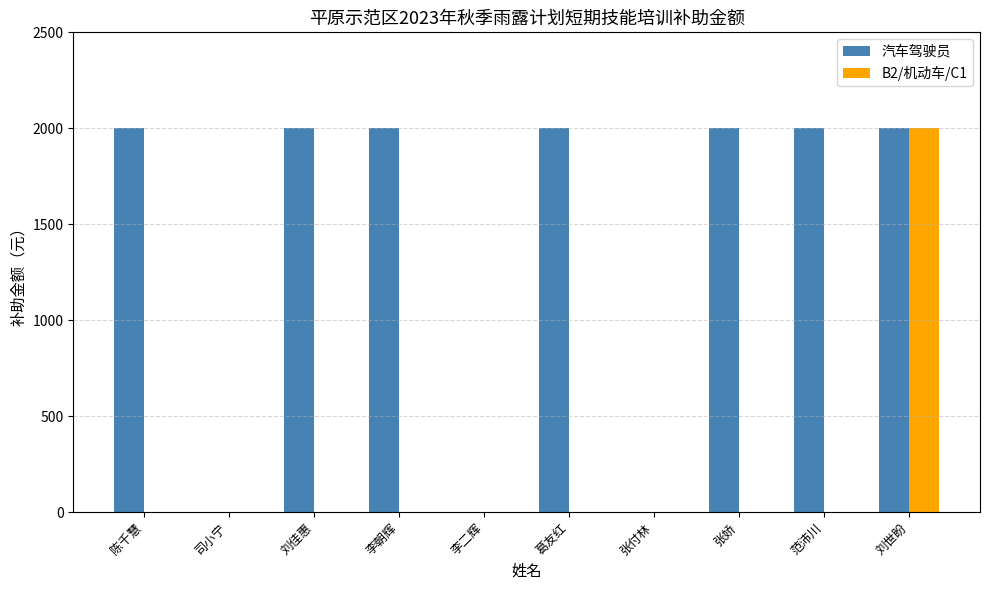

At which category is the sum across all series the highest?

刘世盼